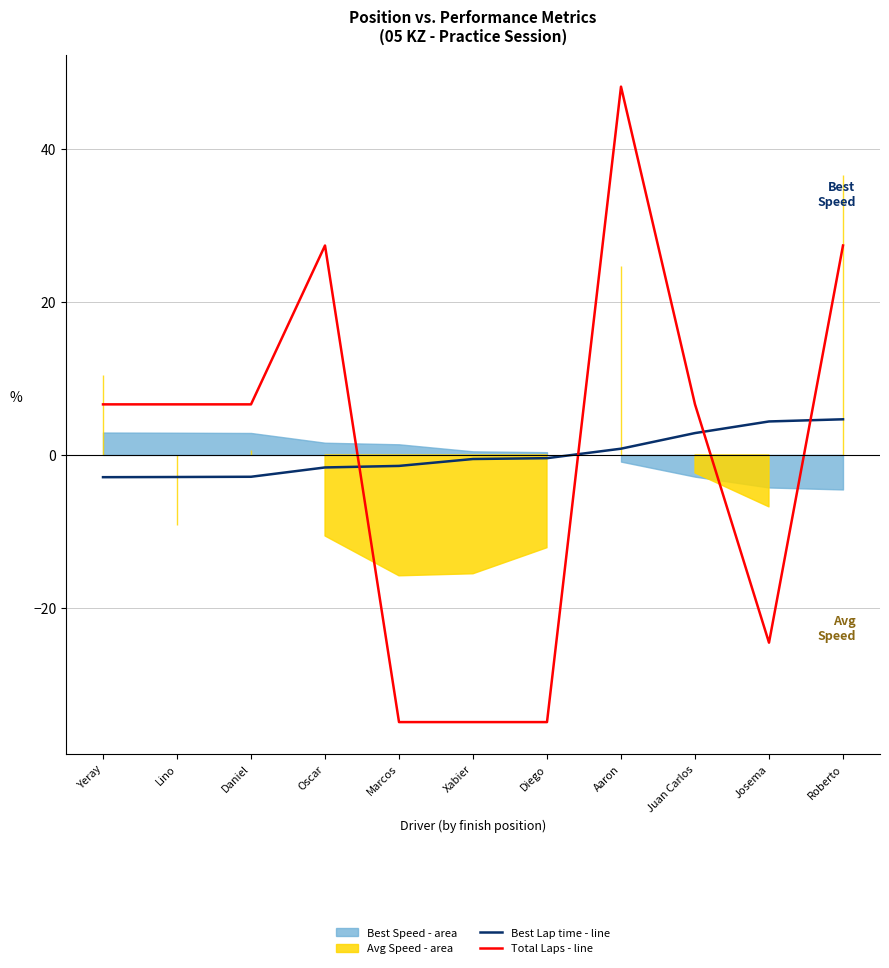

True or false: Best Lap time - line has a value of 4.7 at Roberto.

True